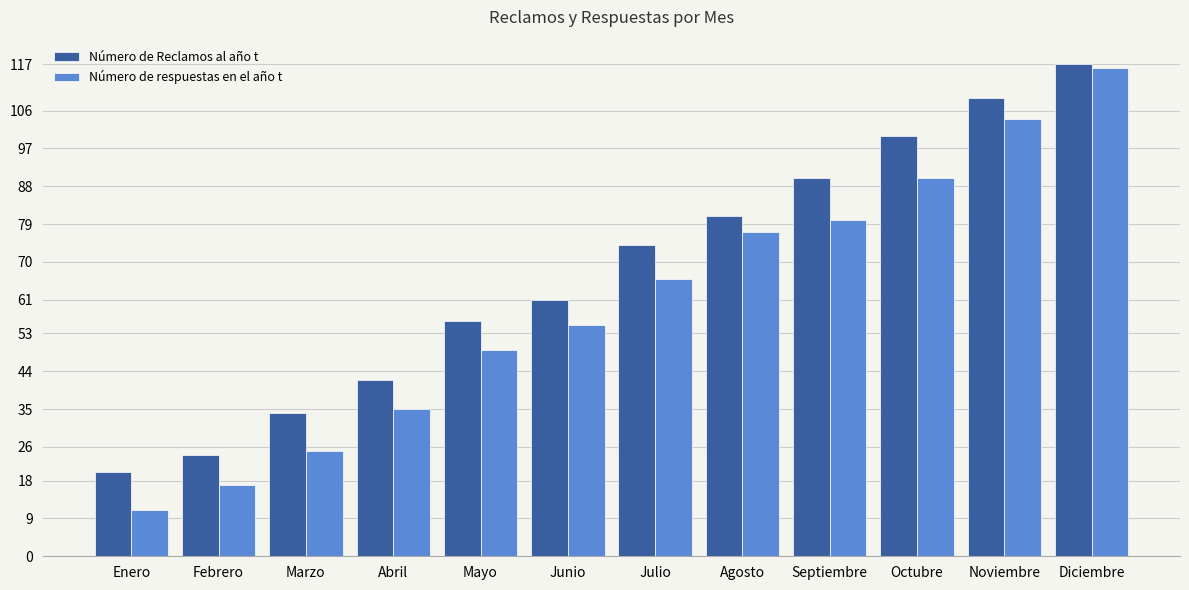

What is the sum of all Número de Reclamos al año t values?

808